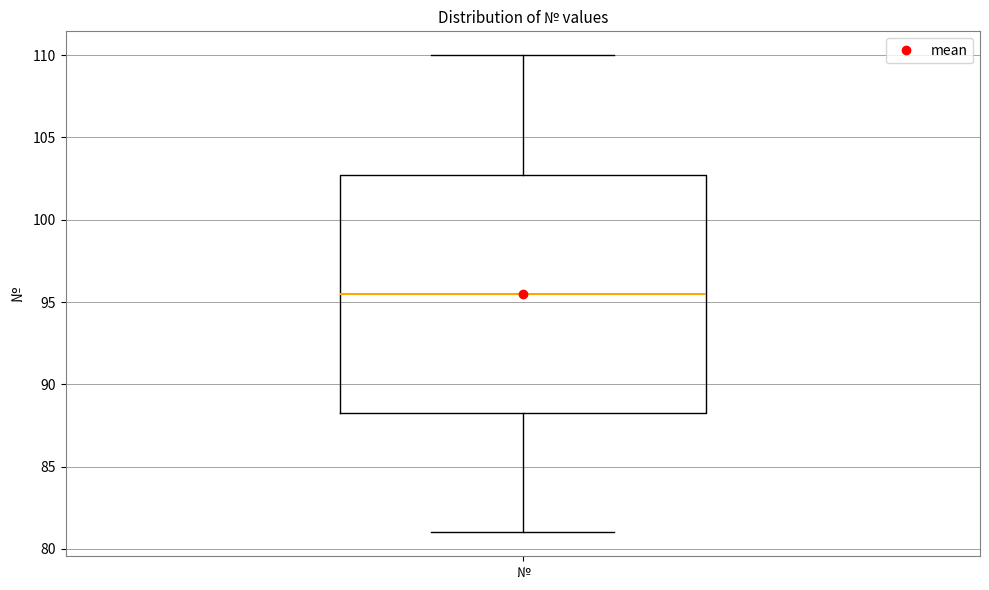

Read this box plot against the y-axis: the position of the median line, the range covered by the box, and the ends of both whiskers. The values are not printed on the chart, so give them approximately, as read against the axis.

median 95.5, box 88.5 to 103.0, whiskers 81.0 to 110.0